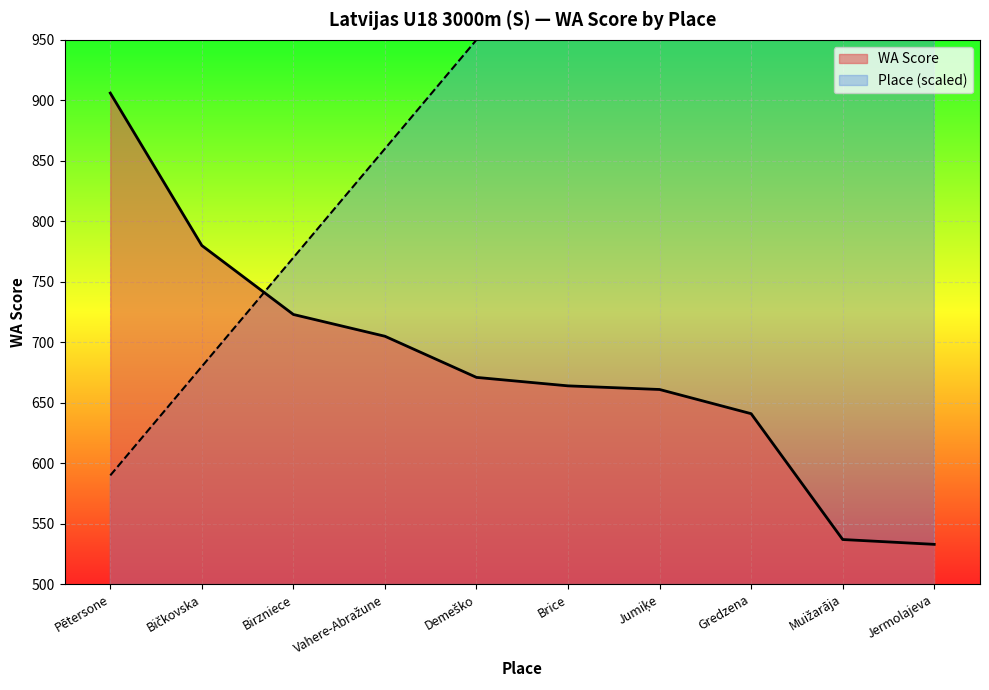

What are all the series names shown in the legend?

Place, WA Score